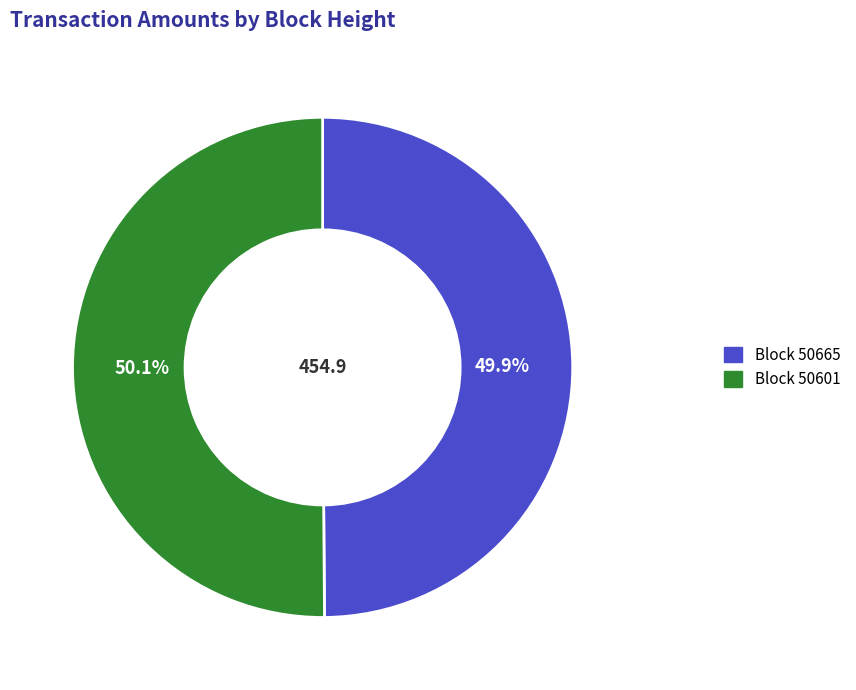

Is there any slice that represents more than half of the pie?

Yes